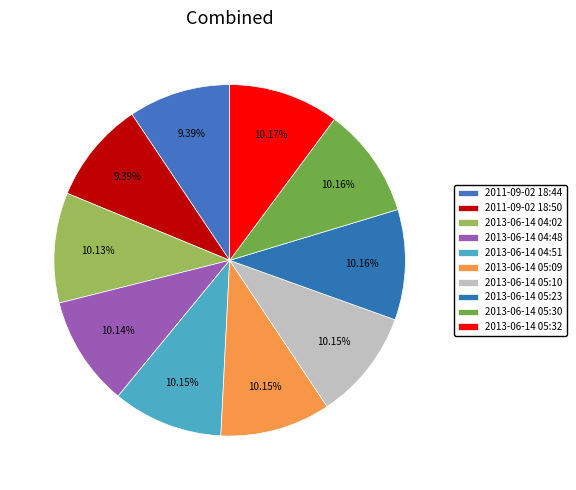

True or false: 2013-06-14 05:09 accounts for 3% of the total.

False